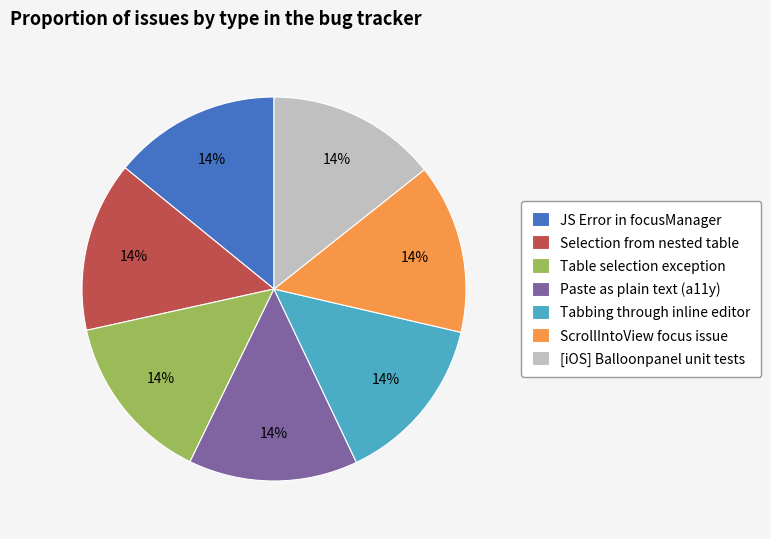

Does any single category account for the majority?

No